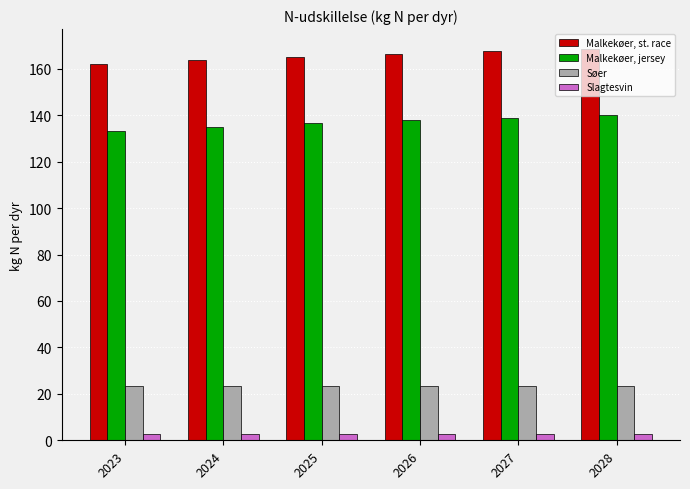

At 2026, list the series in order from smallest to largest.

Slagtesvin, Søer, Malkekøer, jersey, Malkekøer, st. race